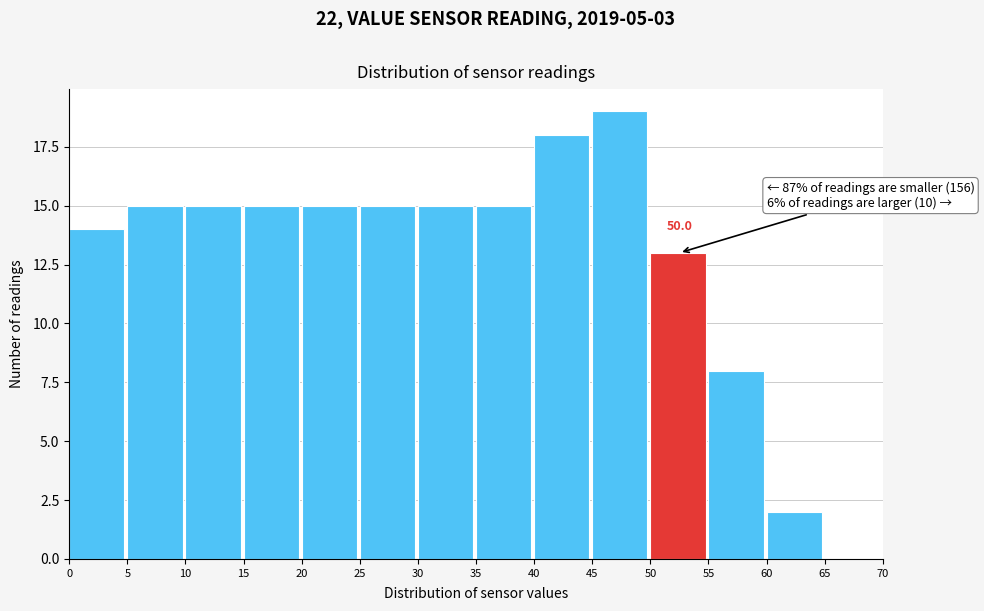

Which range on the x-axis has the tallest bar?

45 to 50